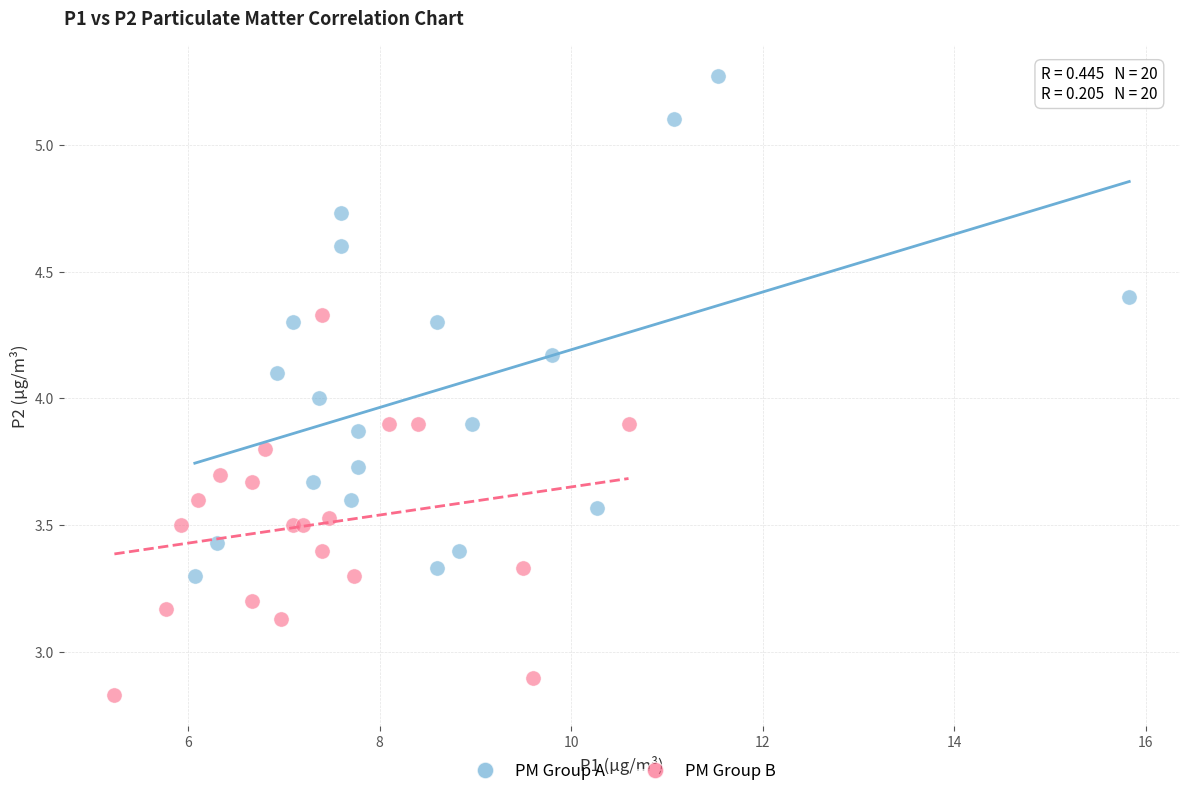

Which series has the largest Y range (max minus min)?

PM Group A